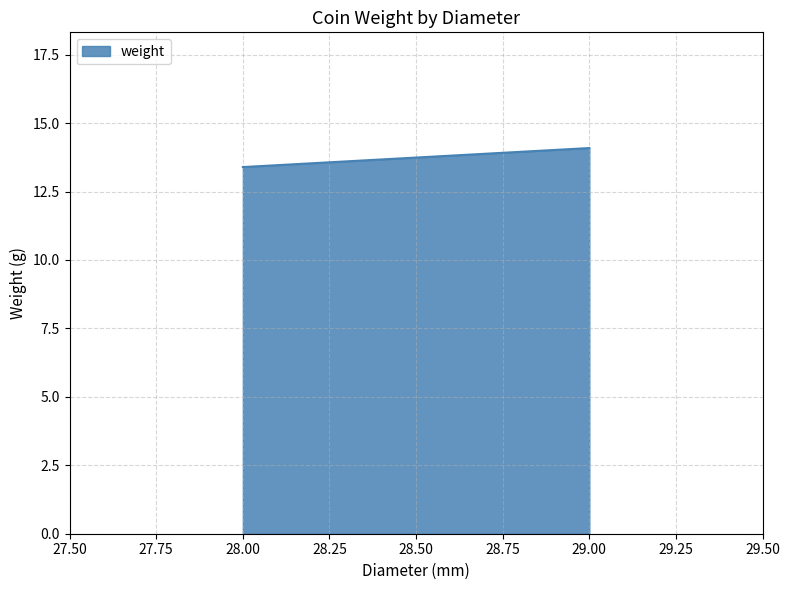

What position from the left is 29.00?

2